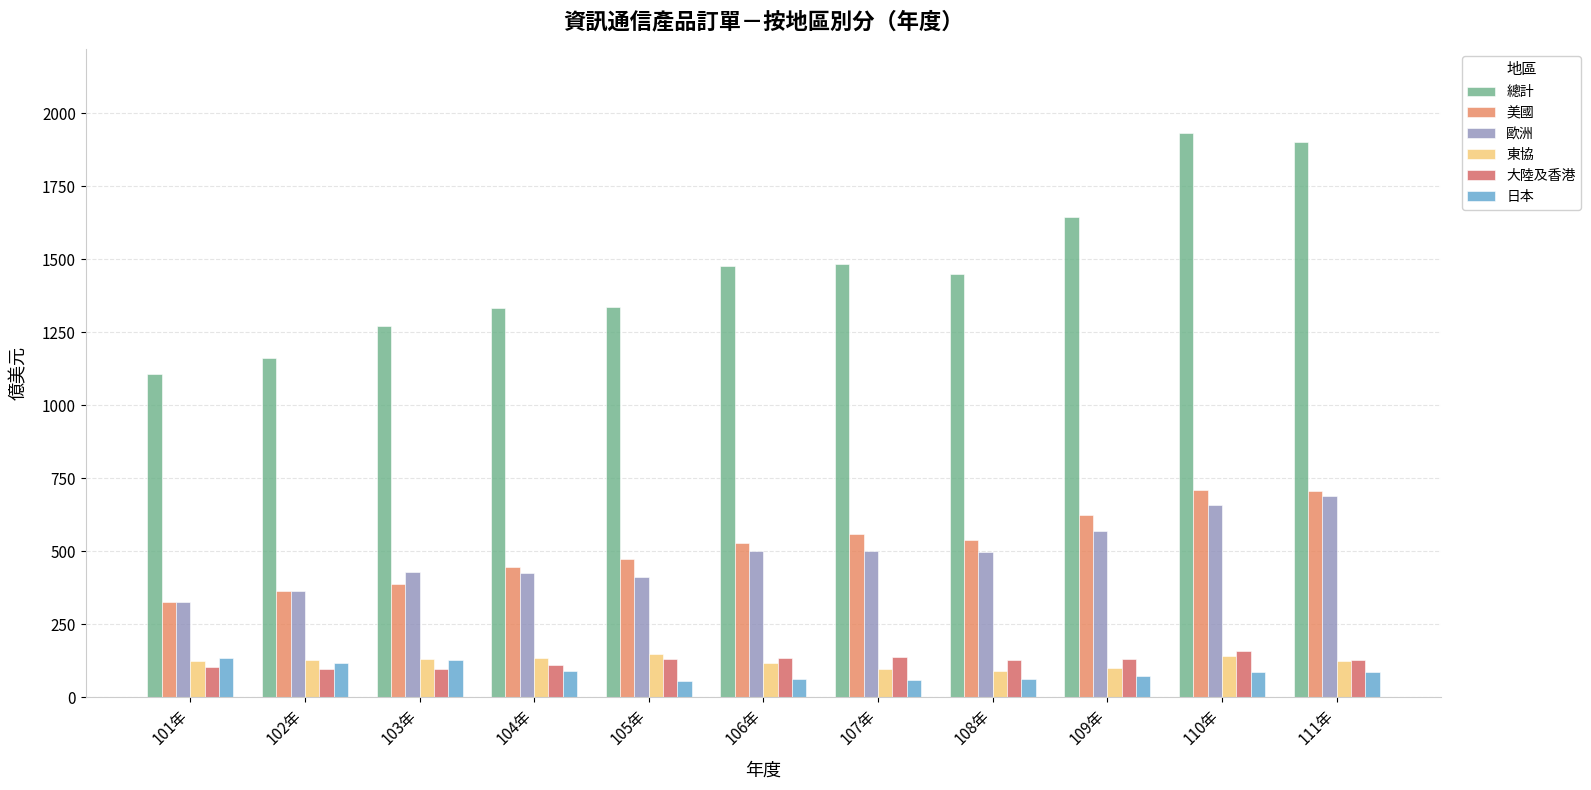

What is the total value across all series at 111年?

3637.1